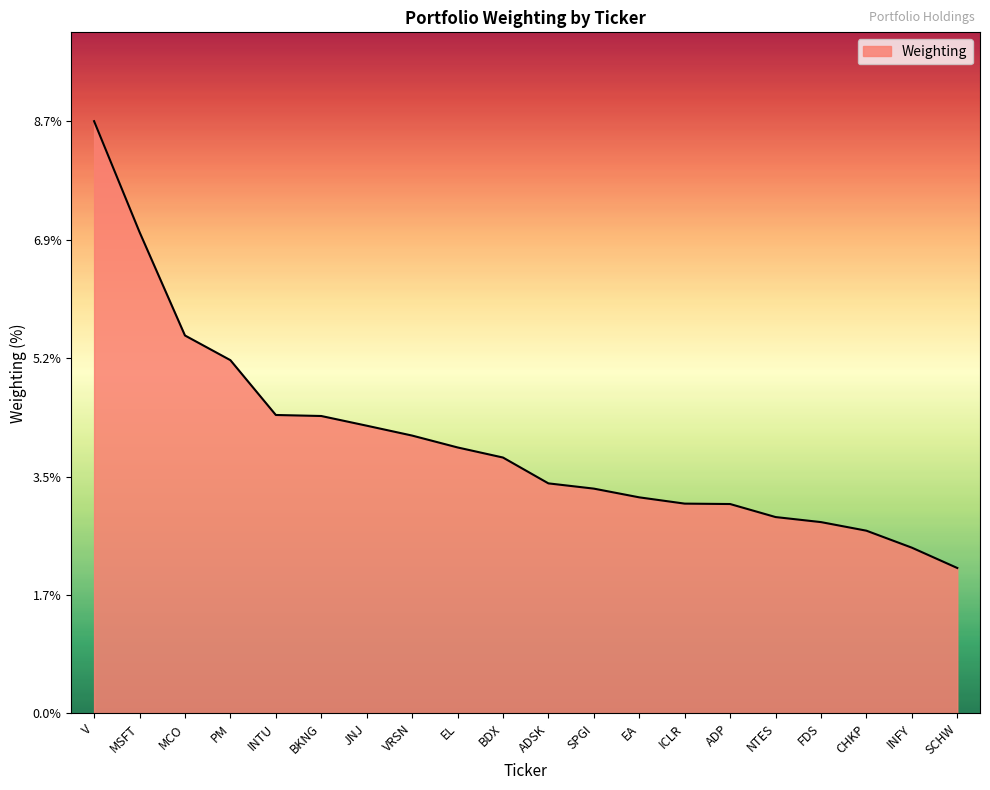

How many values exceed 3?

15